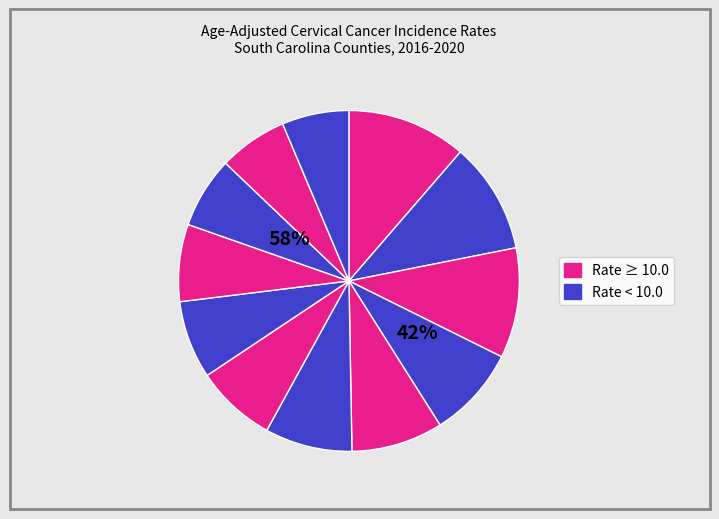

Count the number of slices in the pie.

12